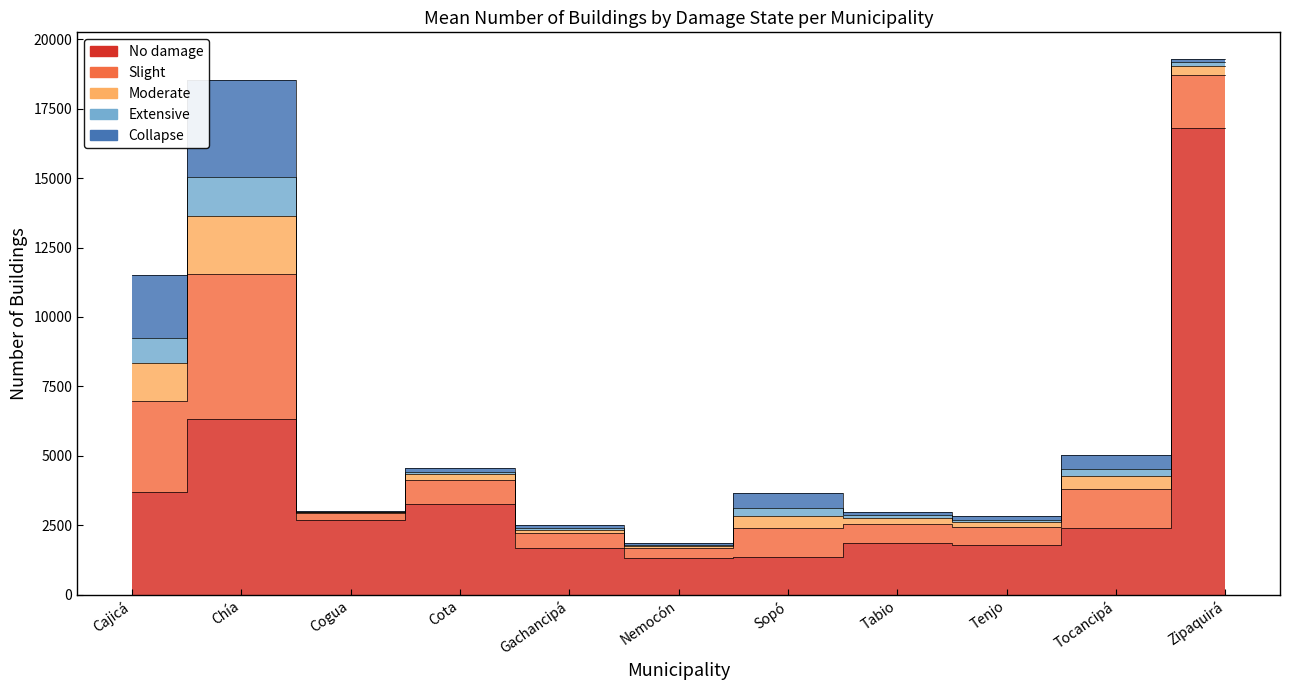

Reading left to right, transcribe all the data shown in this chart.

No damage: 3716	6342	2704	3264	1686	1326	1352	1858	1782	2410	16791
Slight: 3255	5199	241	858	526	355	1047	705	647	1390	1924
Moderate: 1362	2105	37	216	140	88	436	199	186	475	334
Extensive: 901	1374	13	100	66	41	275	98	96	272	125
Collapse: 2271	3522	10	126	81	45	550	128	140	486	105